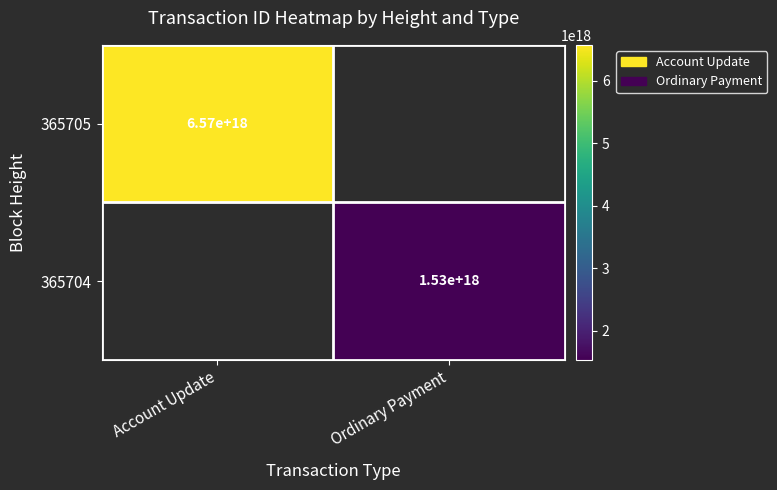

True or false: 365704 has a value of 1530000000000000000 at Ordinary Payment.

True